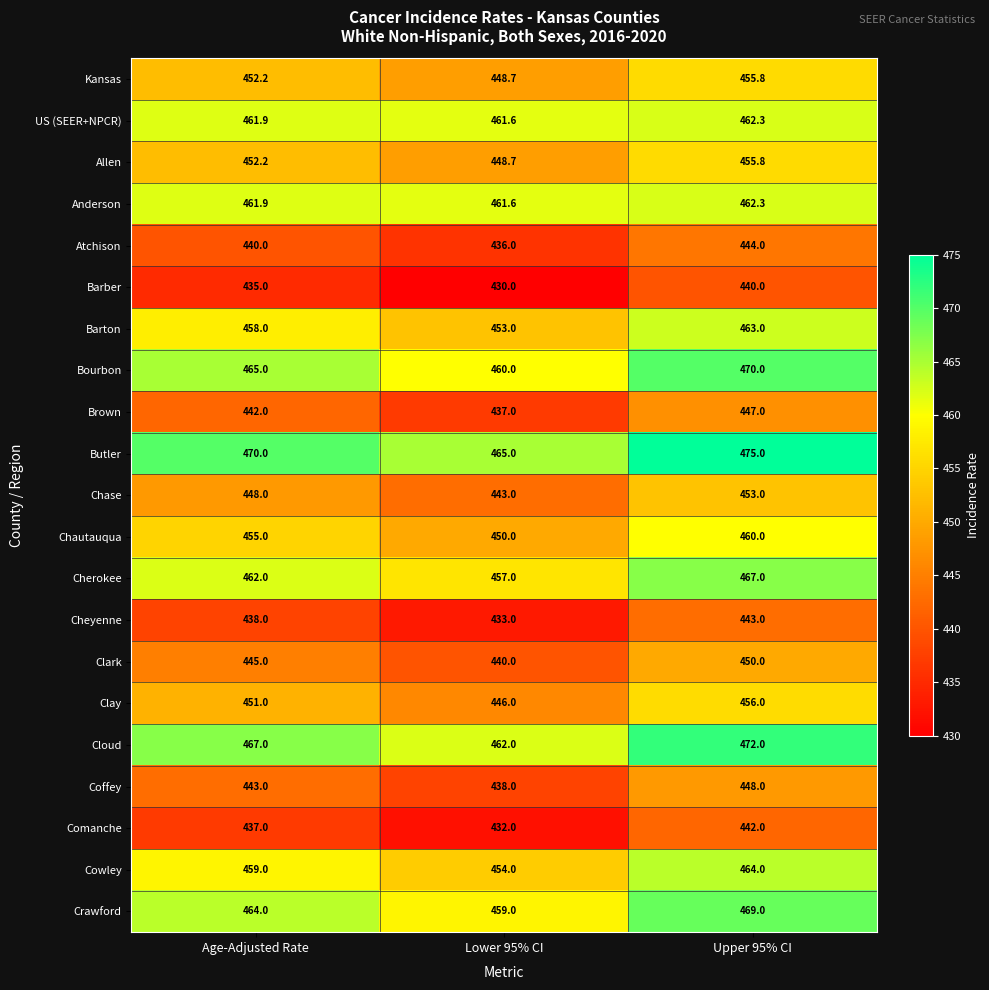

What is the greatest value displayed?

475.0